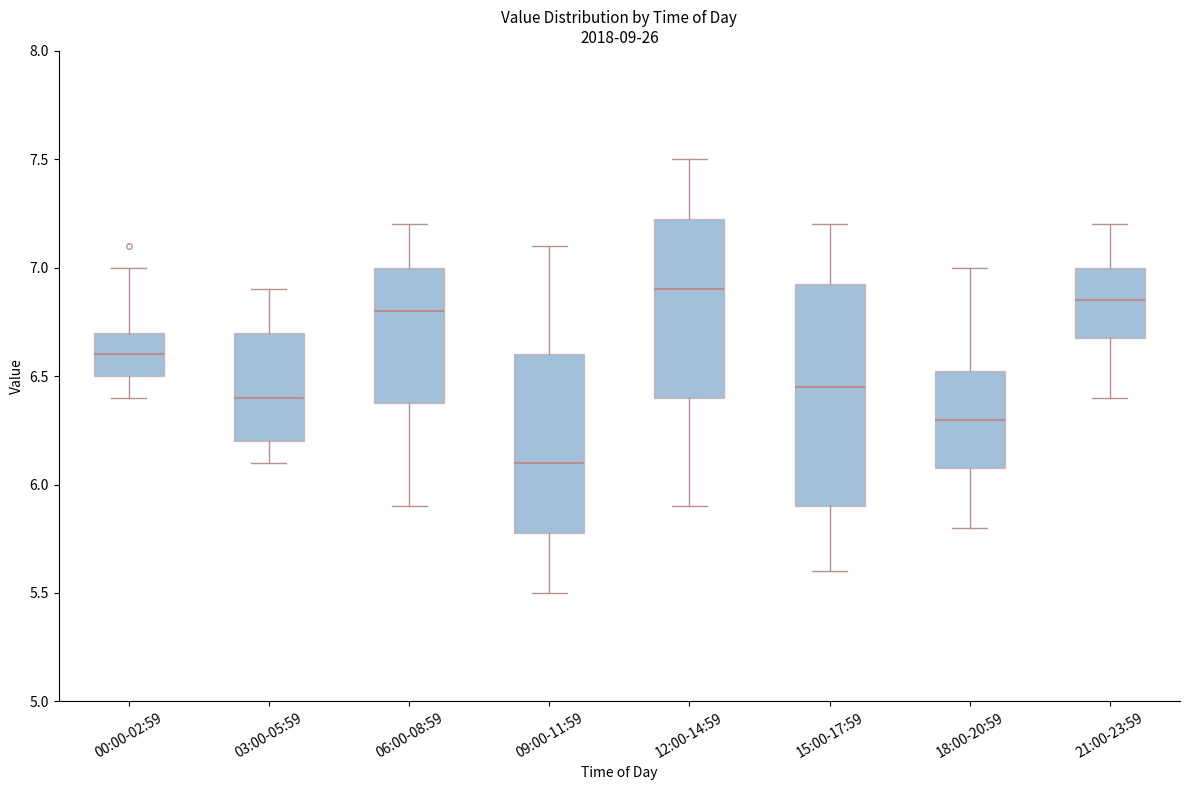

Reading left to right, transcribe this box plot: for each box, give where its median line is, the range the box spans, and where its two whiskers end, as read against the y-axis. The values are not printed on the chart, so give them approximately, as read against the axis.

00:00-02:59: median 6.60, box 6.50 to 6.70, whiskers 6.40 to 7.00
03:00-05:59: median 6.40, box 6.20 to 6.70, whiskers 6.10 to 6.90
06:00-08:59: median 6.80, box 6.40 to 7.00, whiskers 5.90 to 7.20
09:00-11:59: median 6.10, box 5.80 to 6.60, whiskers 5.50 to 7.10
12:00-14:59: median 6.90, box 6.40 to 7.25, whiskers 5.90 to 7.50
15:00-17:59: median 6.45, box 5.90 to 6.95, whiskers 5.60 to 7.20
18:00-20:59: median 6.30, box 6.10 to 6.55, whiskers 5.80 to 7.00
21:00-23:59: median 6.85, box 6.70 to 7.00, whiskers 6.40 to 7.20